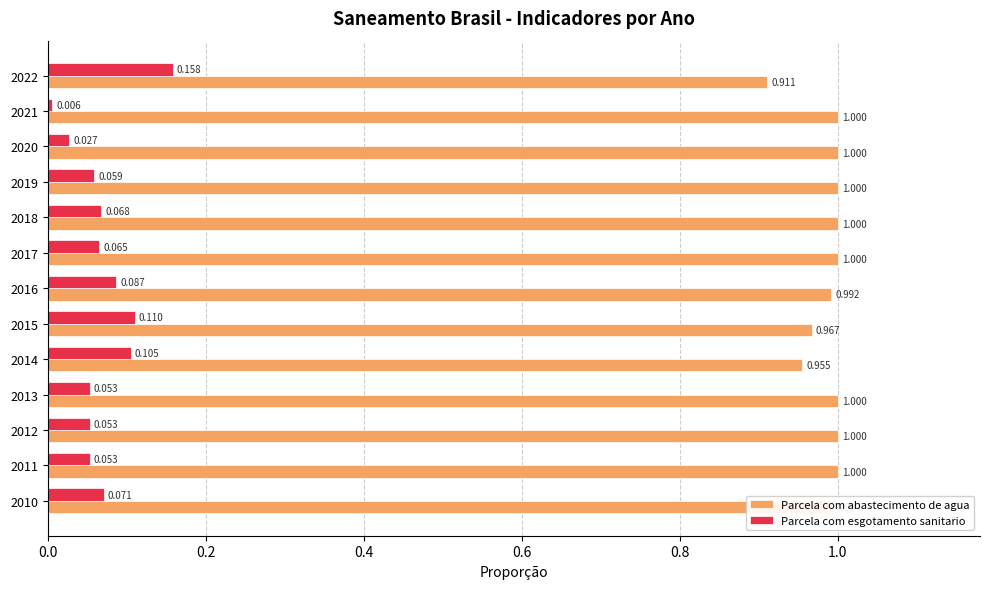

Where is Parcela com abastecimento de agua nearest to the value 0?

2022